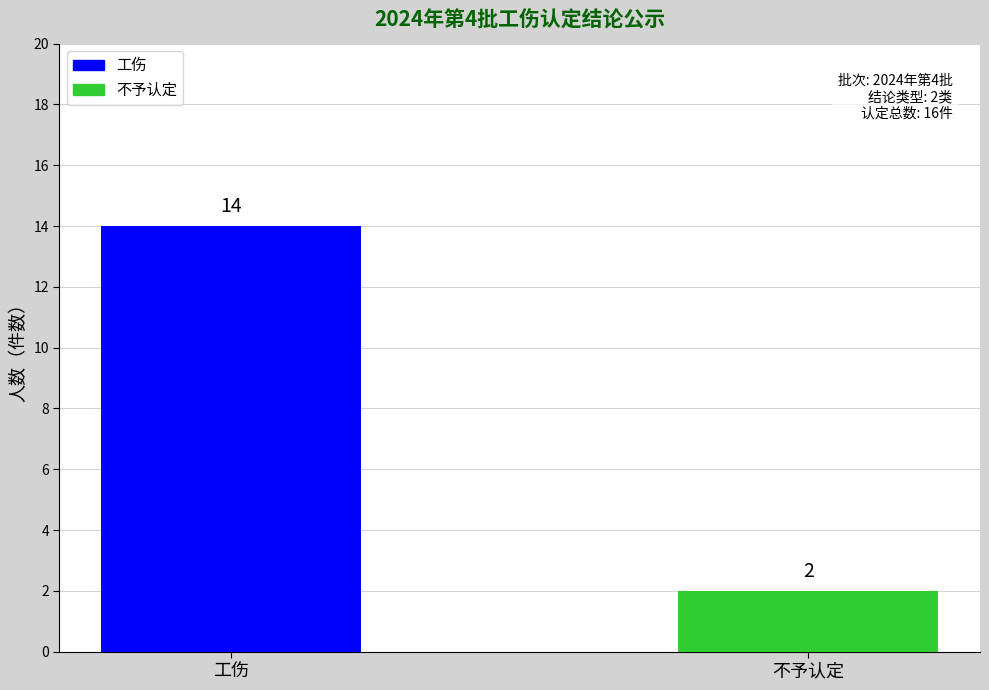

What are all the series names shown in the legend?

工伤, 不予认定